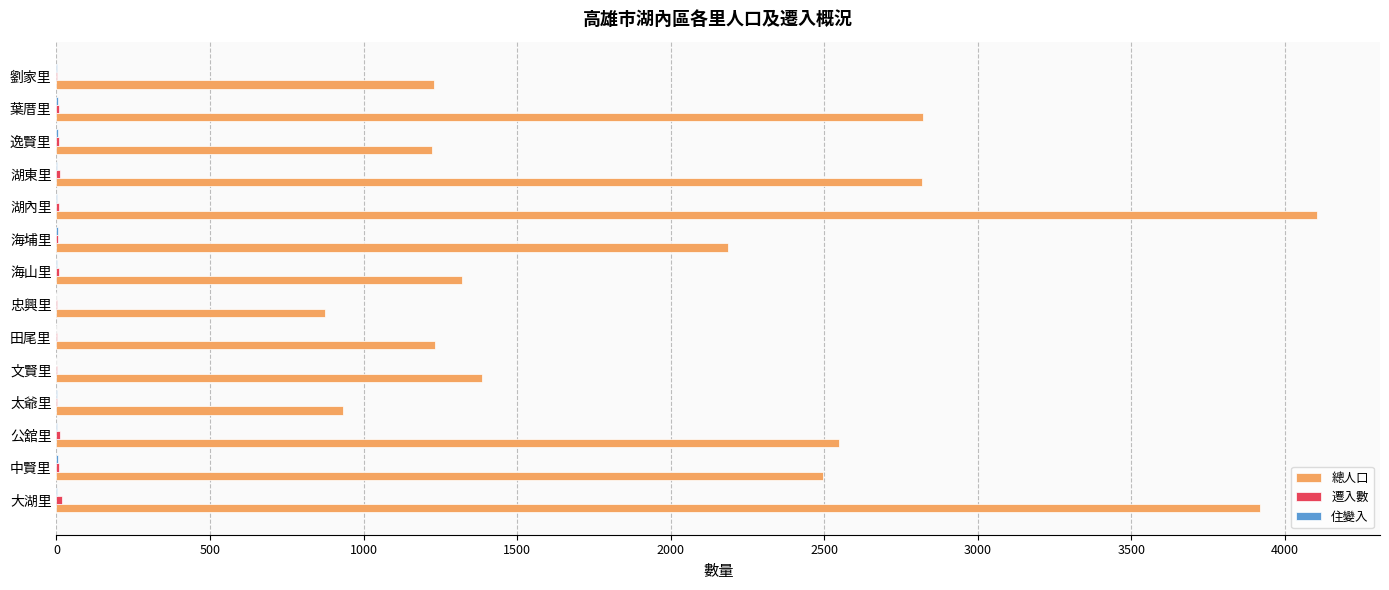

What is the sum of all 總人口 values?

29081